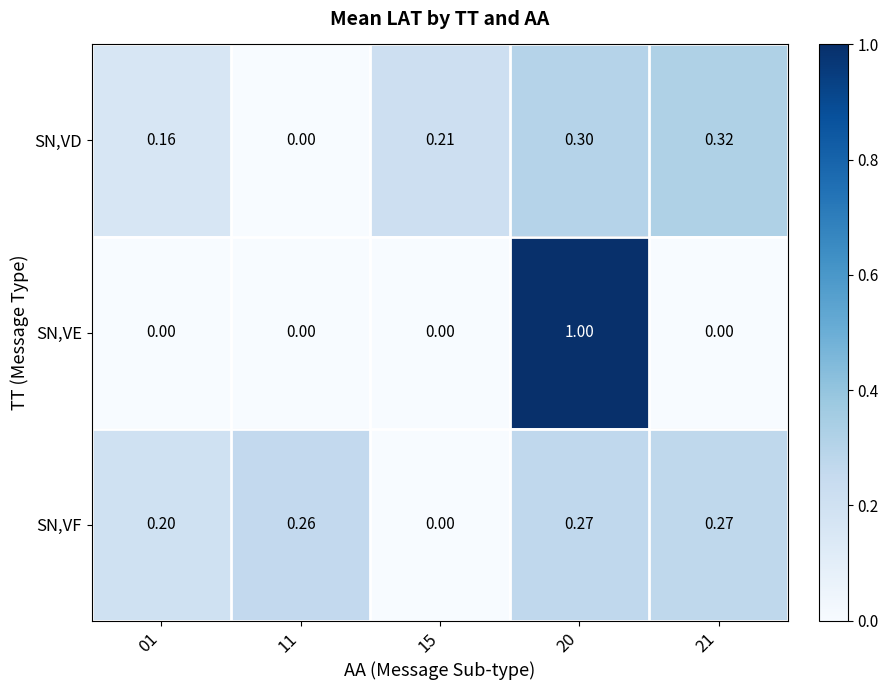

Count the number of data series in this chart.

3